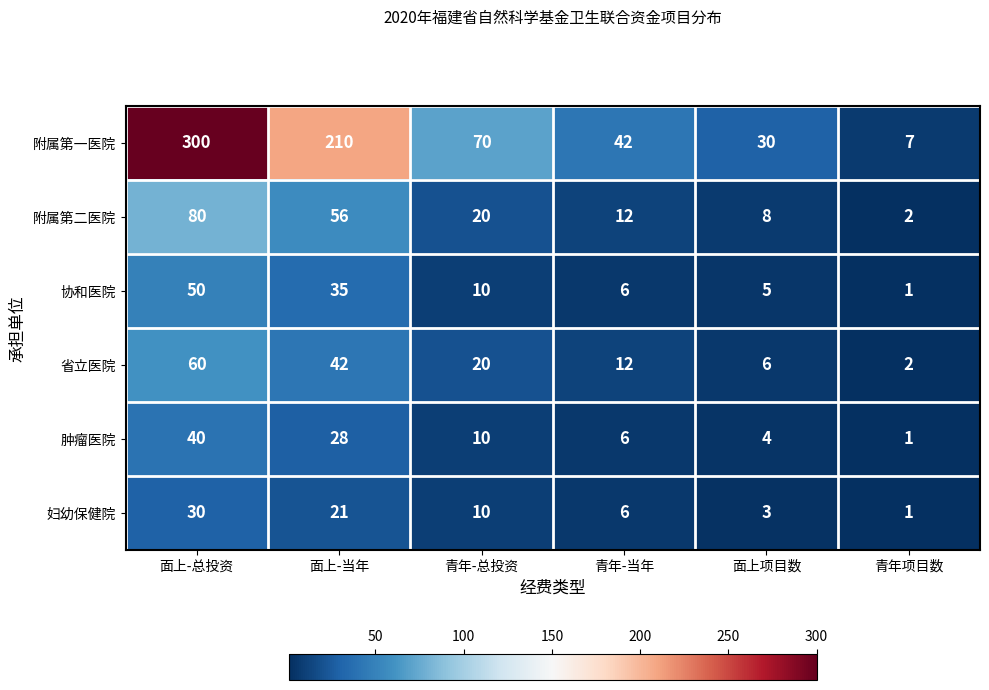

Which series has the widest spread of values?

附属第一医院